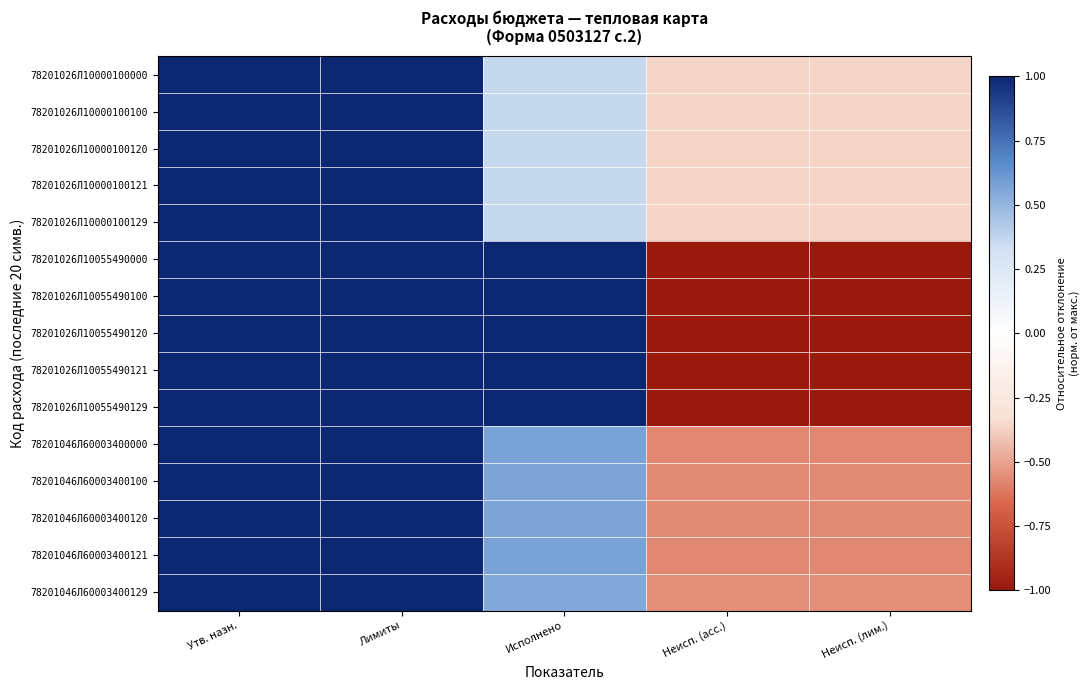

Which label corresponds to the largest value in the chart?

Утв. назн.